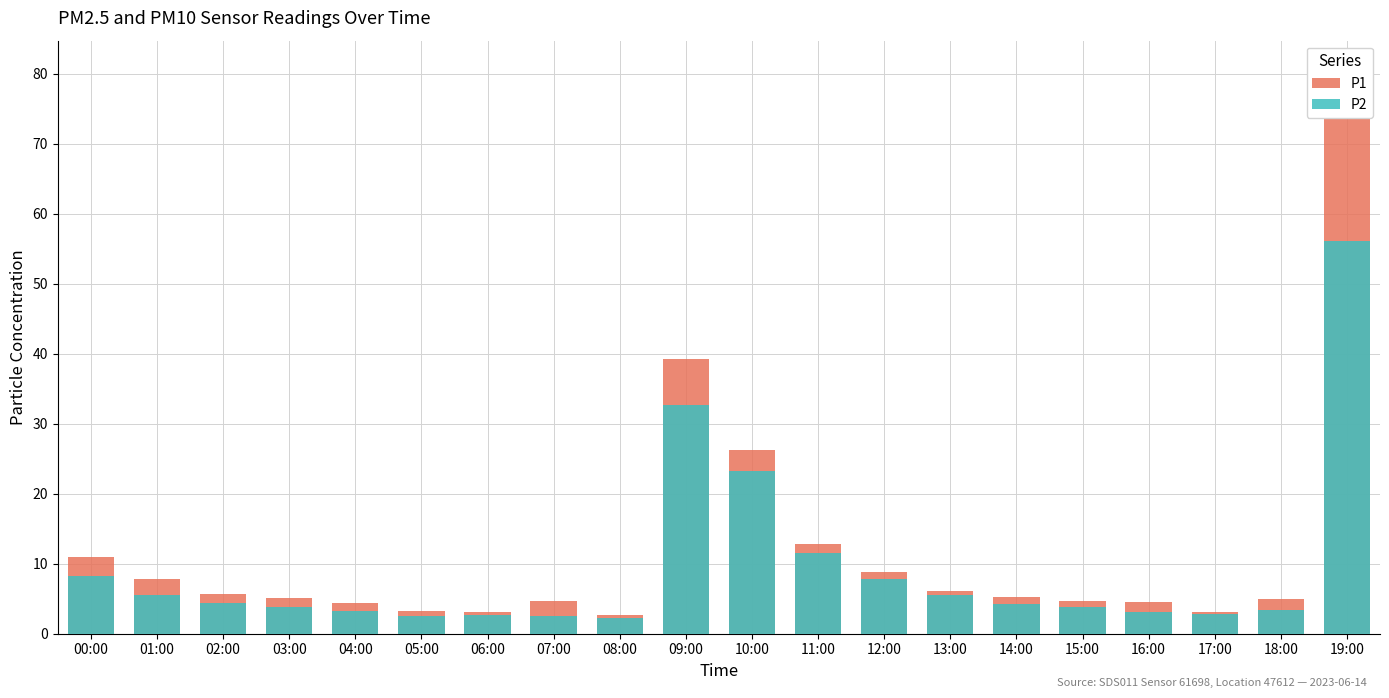

What position from the left is 11:00?

12